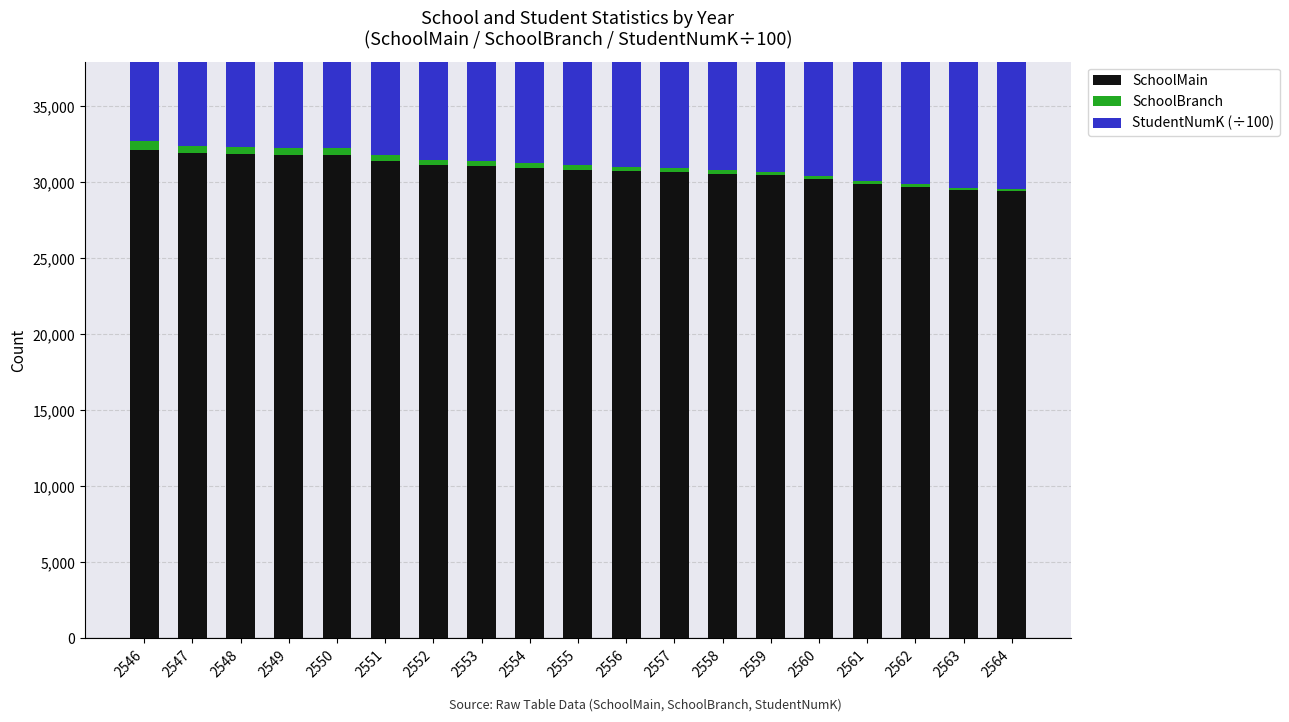

The value of StudentNumK (÷100) at 2548 is 11370.9. True or false?

True